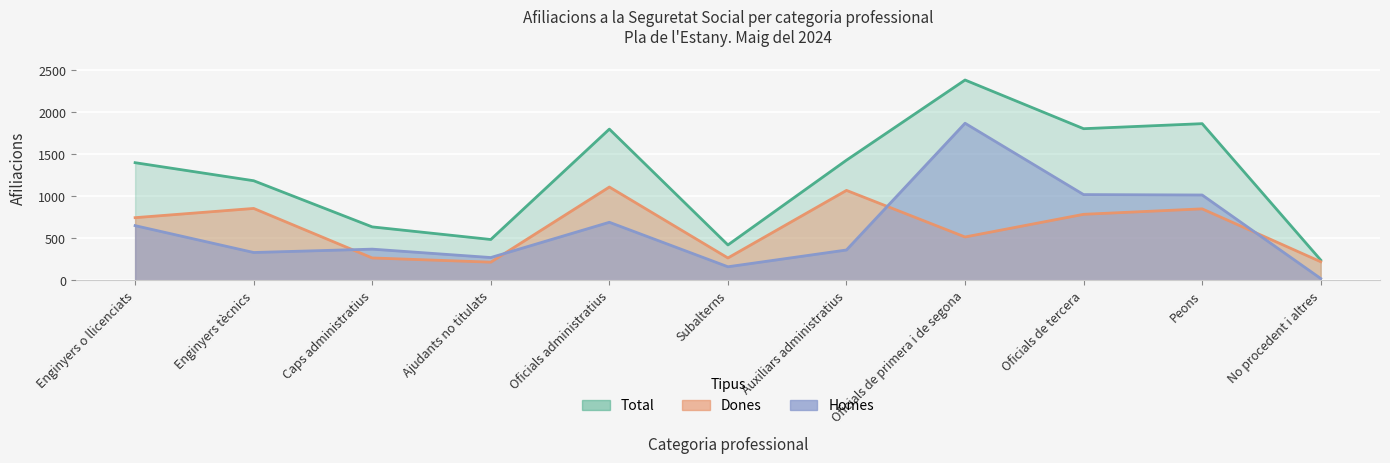

What is the difference between the maximum and second lowest values in the Homes series?

1710